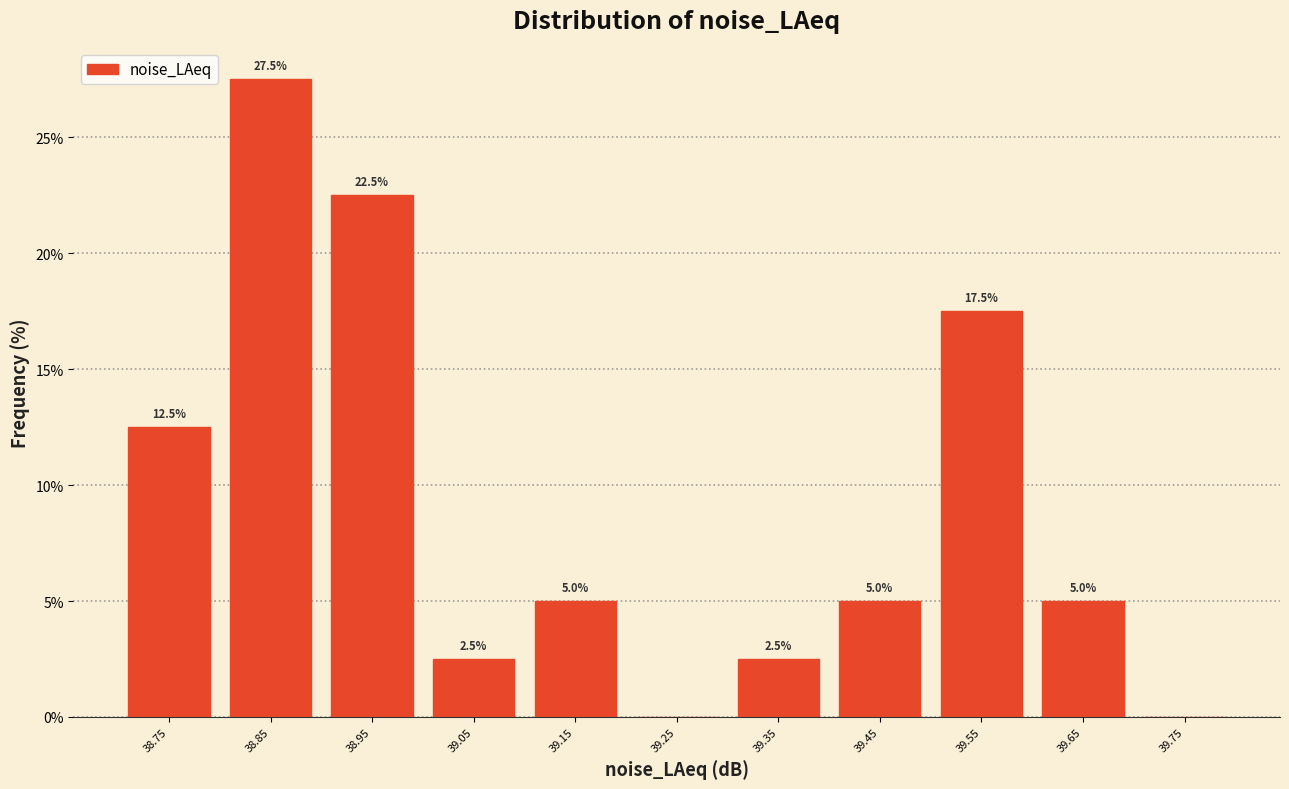

Which range on the x-axis has the tallest bar?

38.8 to 38.9